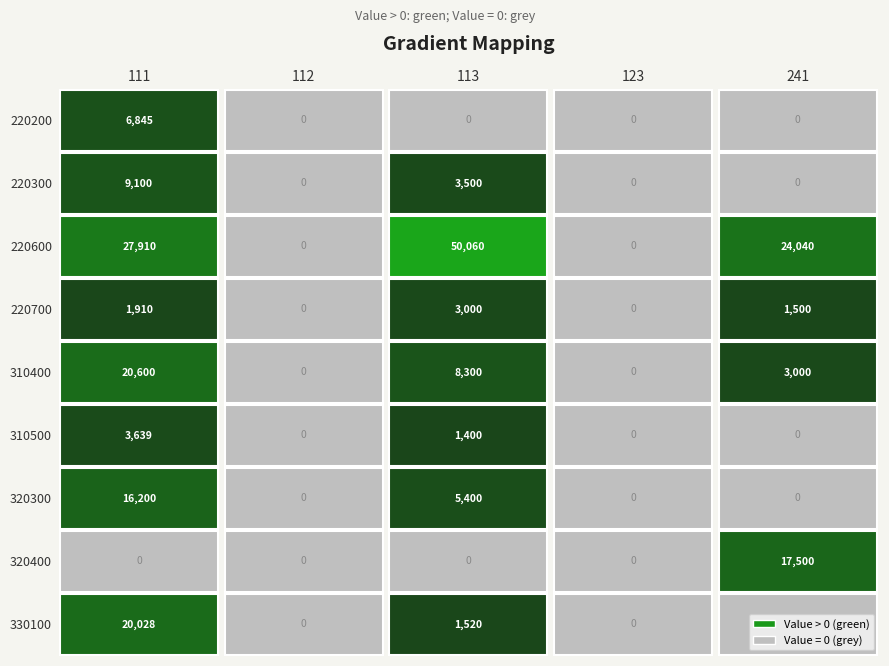

Reading right to left, transcribe all the data shown in this chart.

220200: 0	0	0	0	6845
220300: 0	0	3500	0	9100
220600: 24040	0	50060	0	27910
220700: 1500	0	3000	0	1910
310400: 3000	0	8300	0	20600
310500: 0	0	1400	0	3639
320300: 0	0	5400	0	16200
320400: 17500	0	0	0	0
330100: 0	0	1520	0	20028